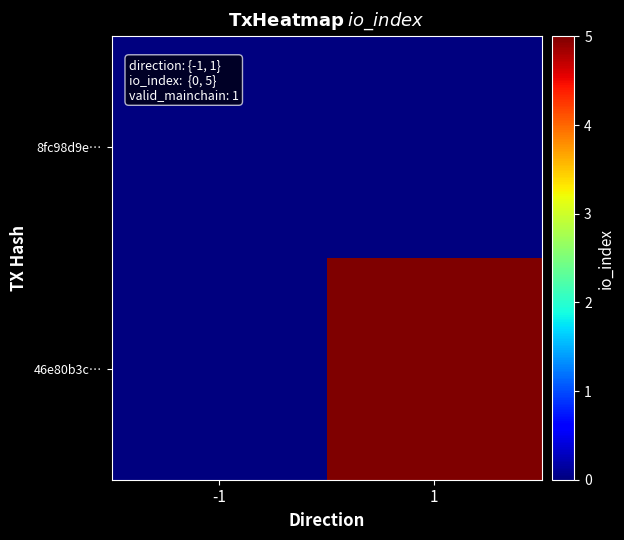

Reading left to right, list all the values displayed in this chart.

8fc98d9e…: -1=0	1=0
46e80b3c…: -1=0	1=5